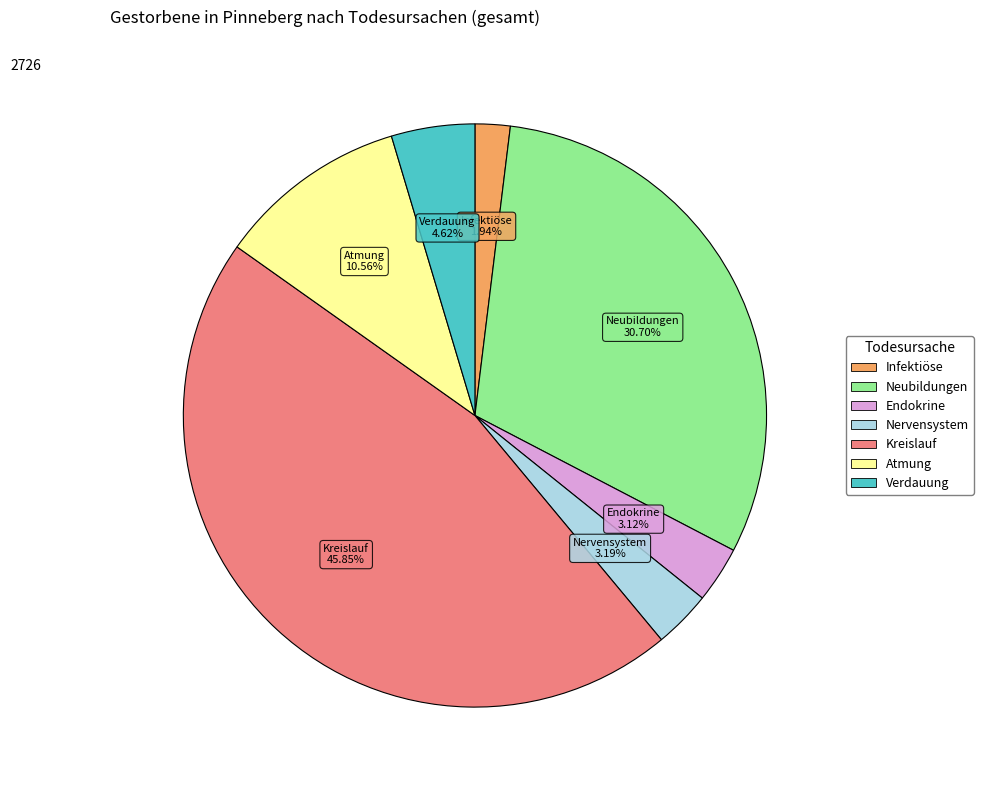

To the nearest percent, what is the difference between the largest and smallest slice percentages?

44%